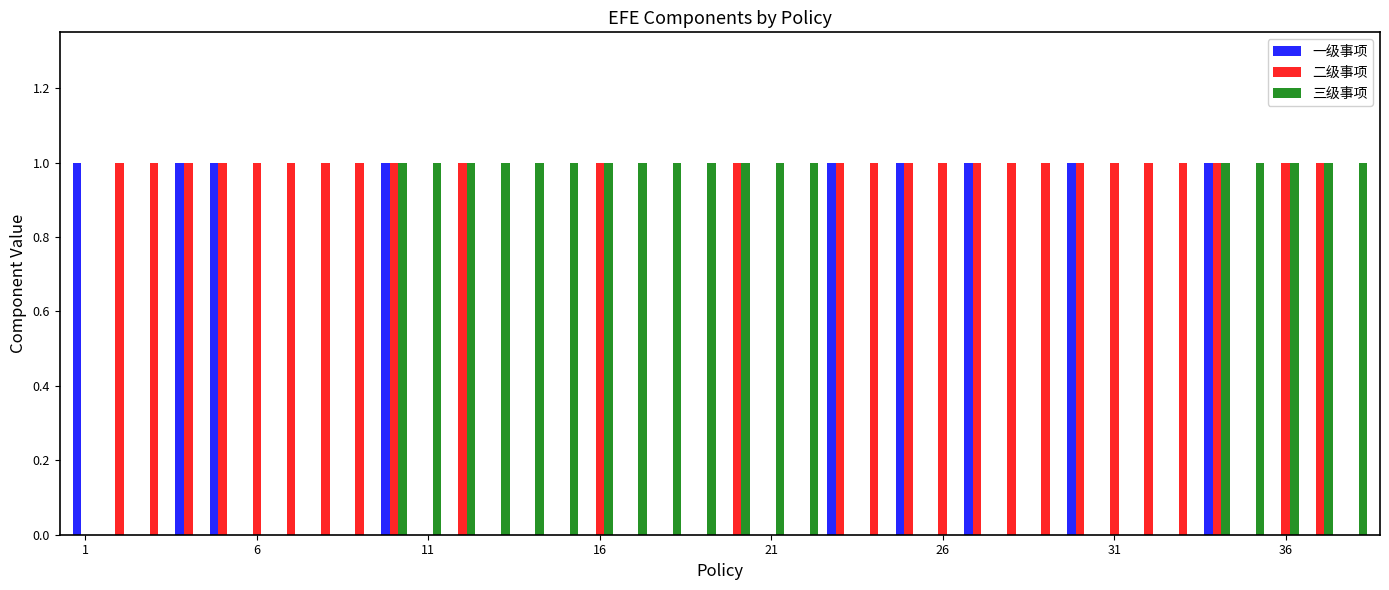

What are all the series names shown in the legend?

一级事项, 二级事项, 三级事项